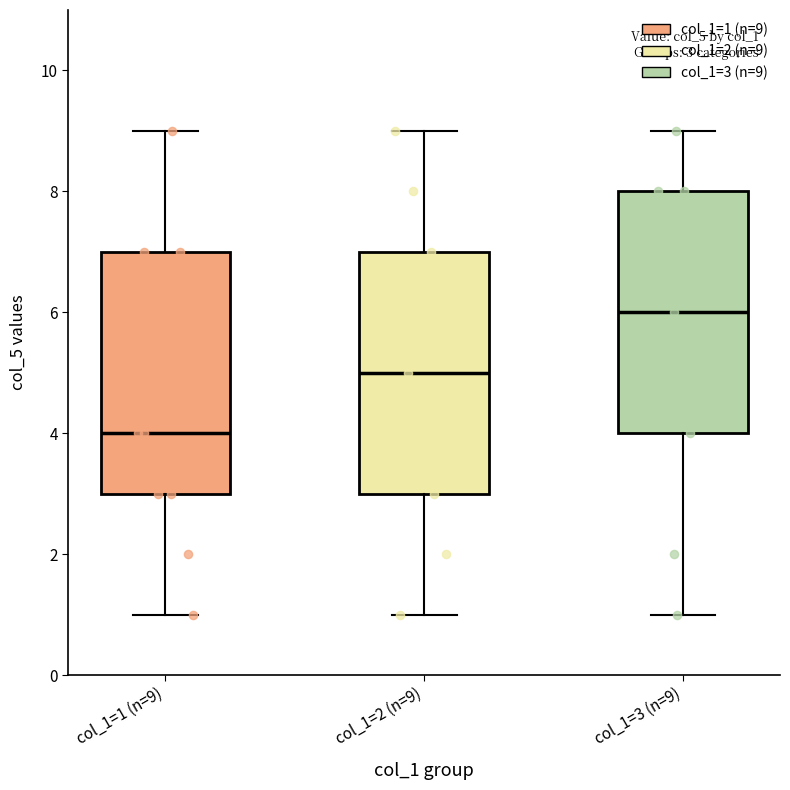

Which box has the lowest median line?

col_1=1 (n=9)